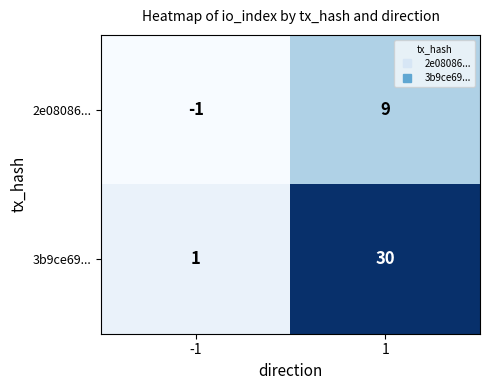

Rank the categories by 2e08086... value from lowest to highest.

-1, 1